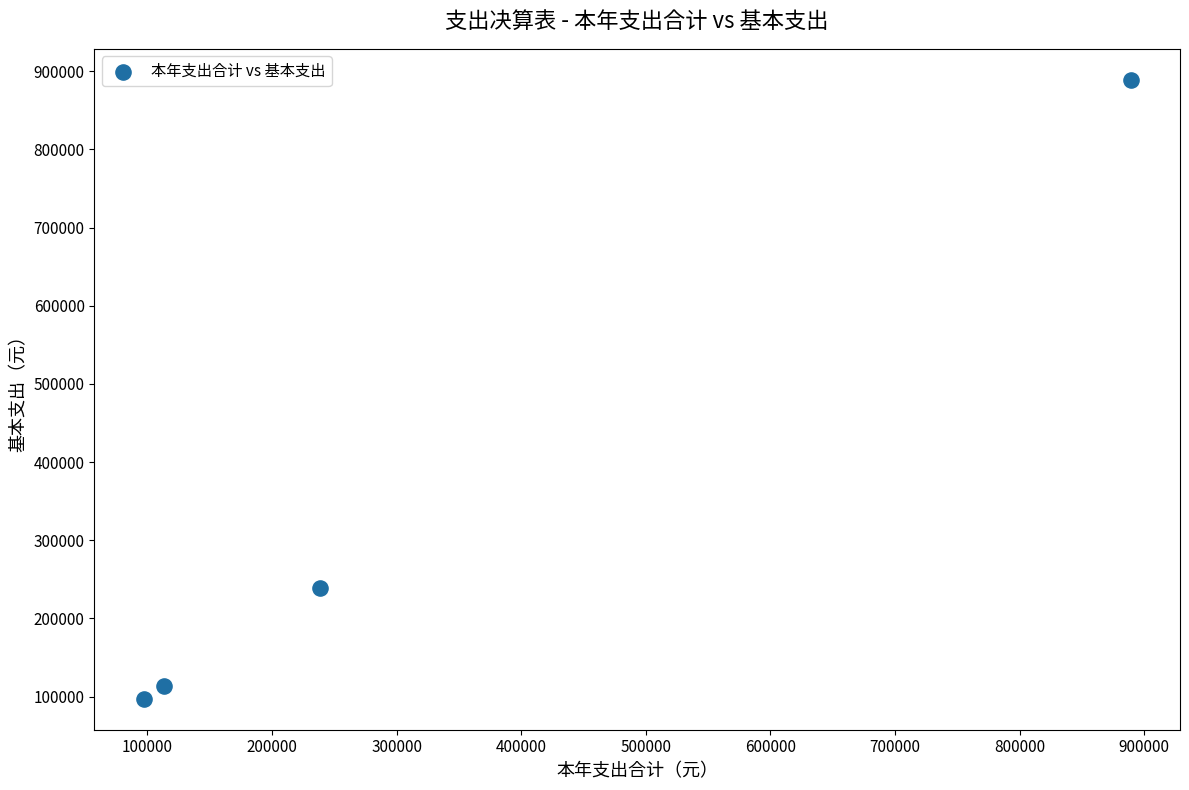

What Y value in the scatter plot is closest to 493102?

238513.0